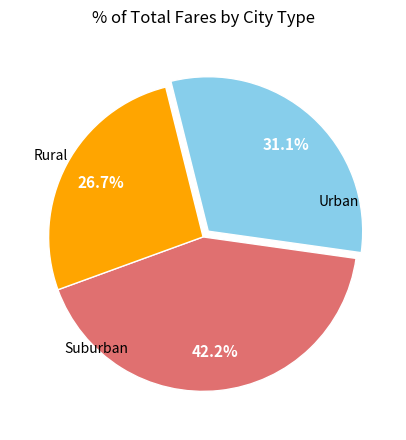

Is there a majority slice in this chart?

No